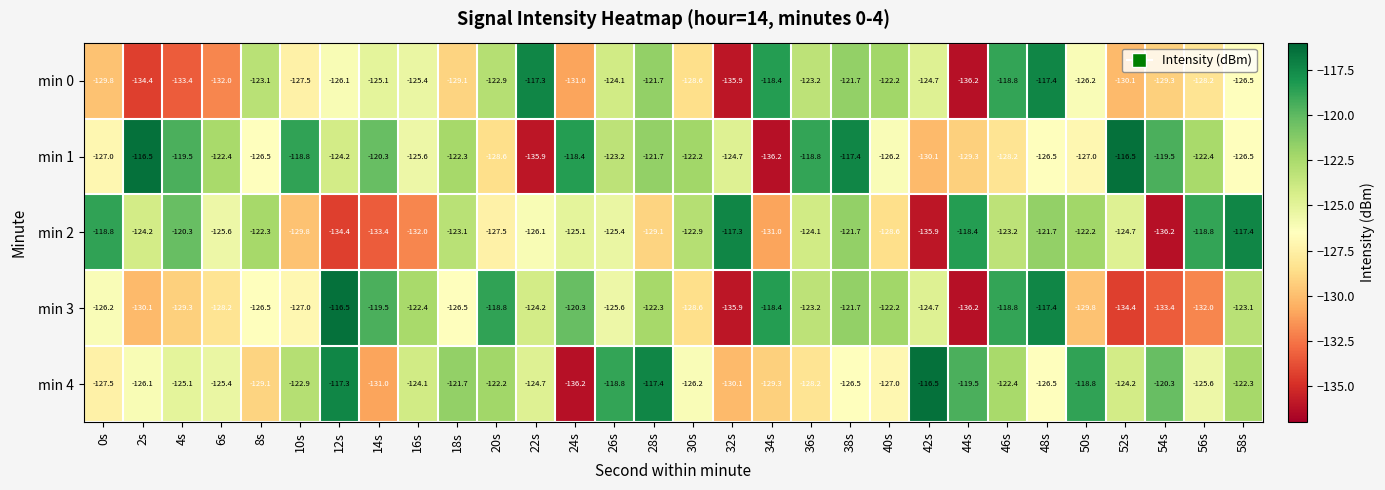

How many data points does each series have?

30